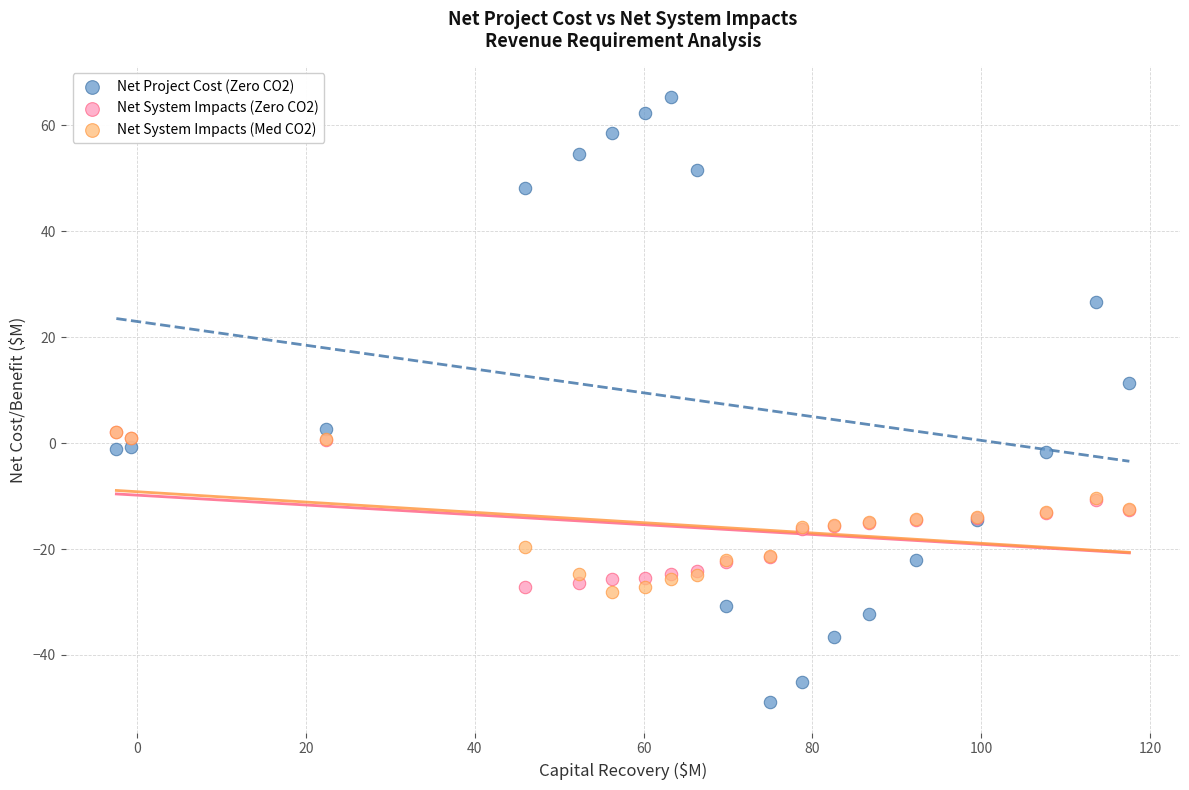

Across all series, what Y value is closest to 8?

11.3